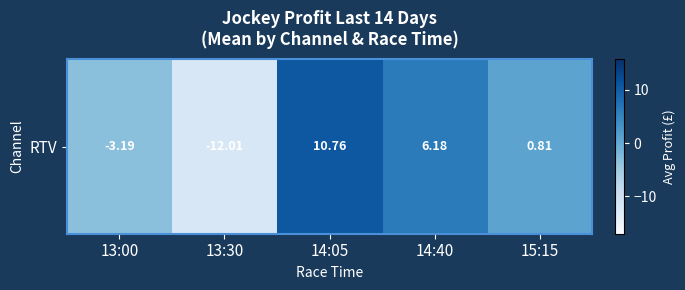

Reading left to right, extract all data points from this chart.

13:00=-3.2	13:30=-12.0	14:05=10.8	14:40=6.2	15:15=0.8